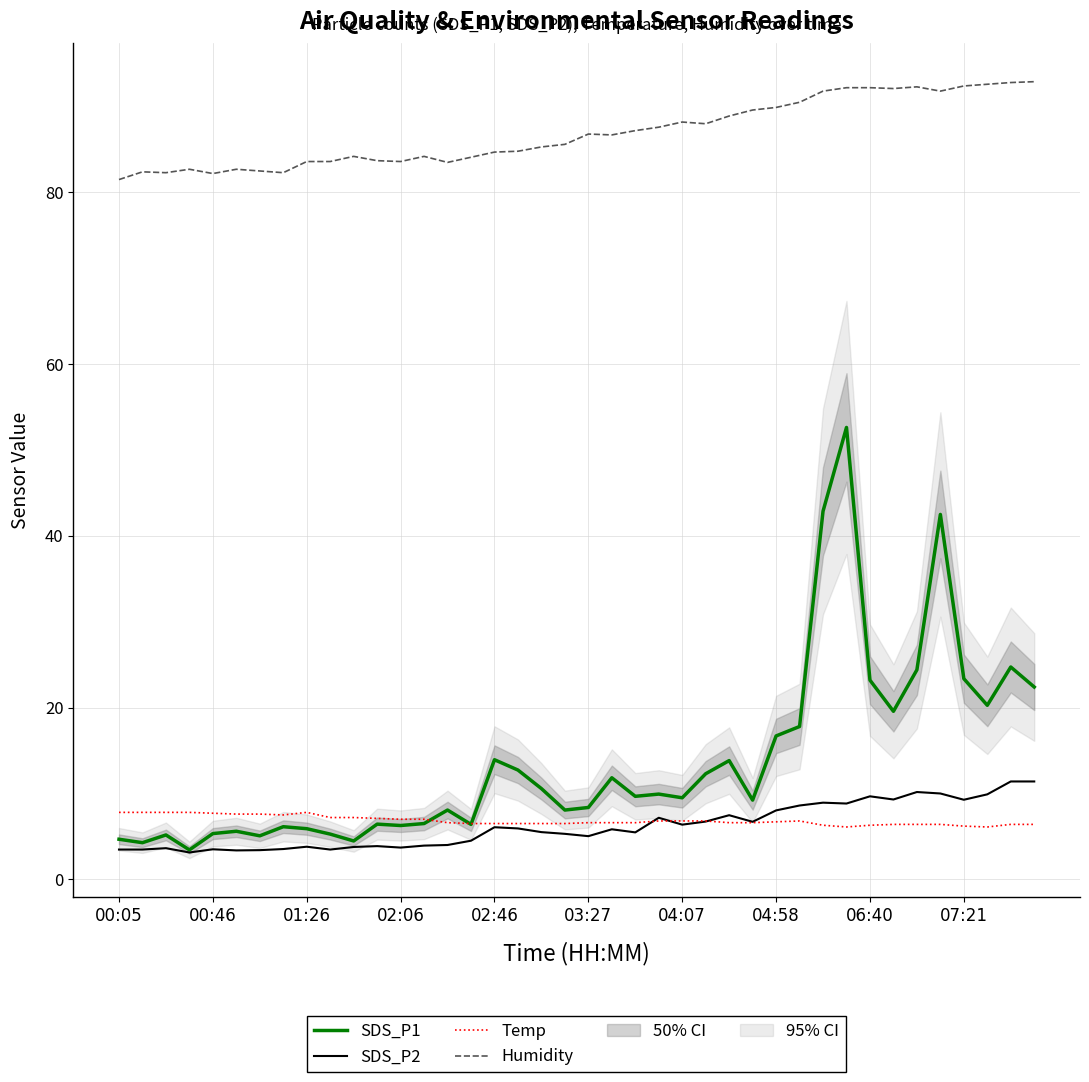

Where does the SDS_P2 series first go above 5?

02:46